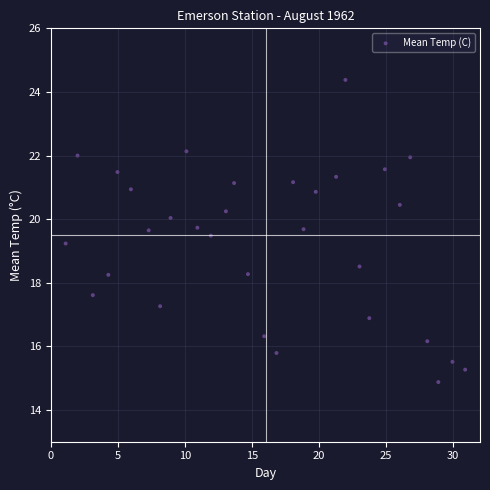

What is the range of X values (max minus min)?

29.8